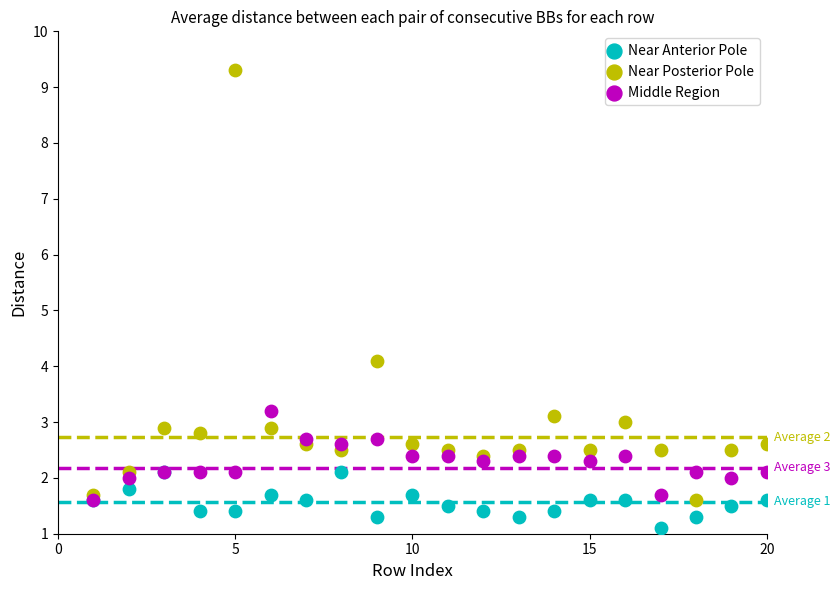

In the Near Anterior Pole series, what Y value is closest to 1?

1.1